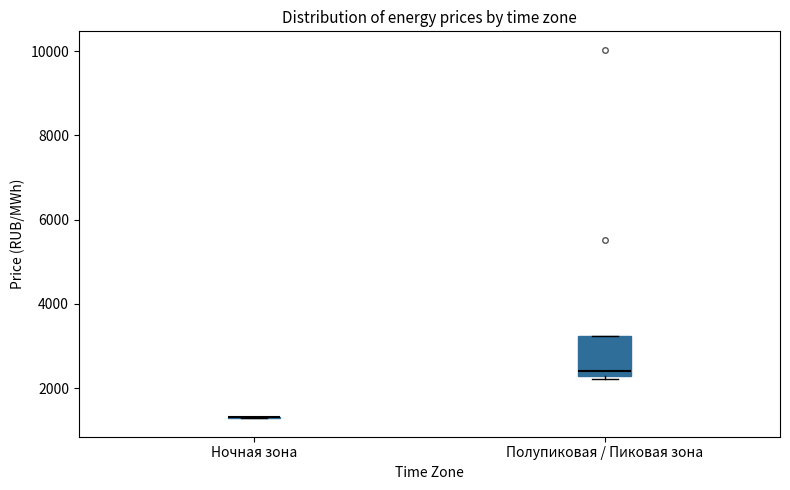

Which box is the tallest, from its lower edge to its upper edge?

Полупиковая / Пиковая зона